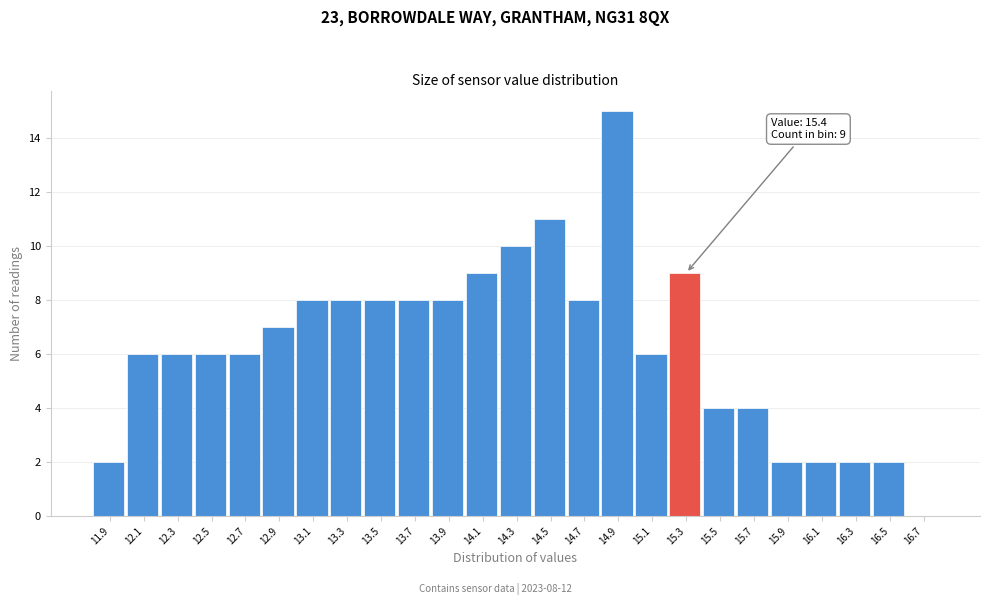

Reading left to right, extract all data points from this chart.

11.9=2	12.1=6	12.3=6	12.5=6	12.7=6	12.9=7	13.1=8	13.3=8	13.5=8	13.7=8	13.9=8	14.1=9	14.3=10	14.5=11	14.7=8	14.9=15	15.1=6	15.3=9	15.5=4	15.7=4	15.9=2	16.1=2	16.3=2	16.5=2	16.7=0